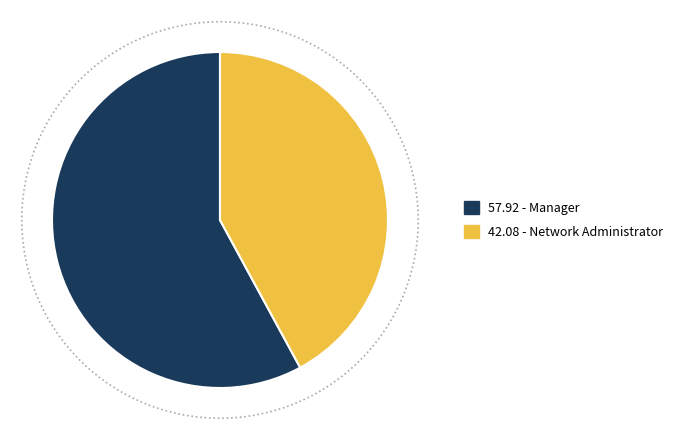

Is it true that Network Administrator is 42% of the pie?

True